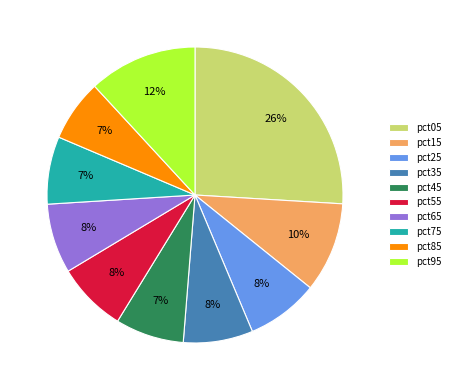

Is there any slice that represents more than half of the pie?

No